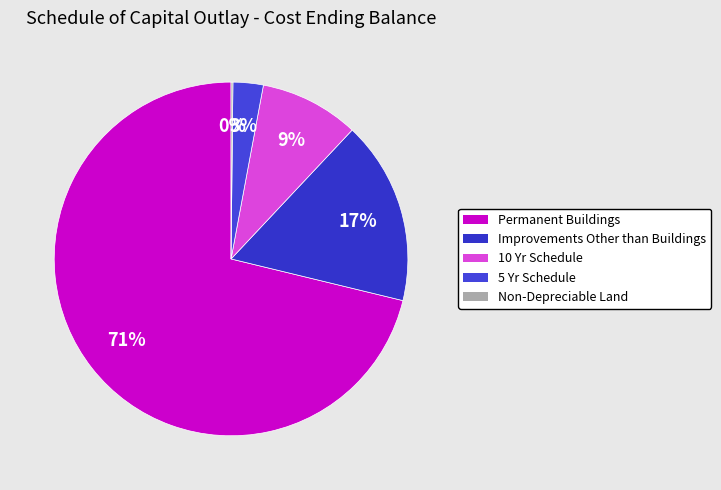

What is the ratio of the value at 10 Yr Schedule to the value at 5 Yr Schedule?

3.3